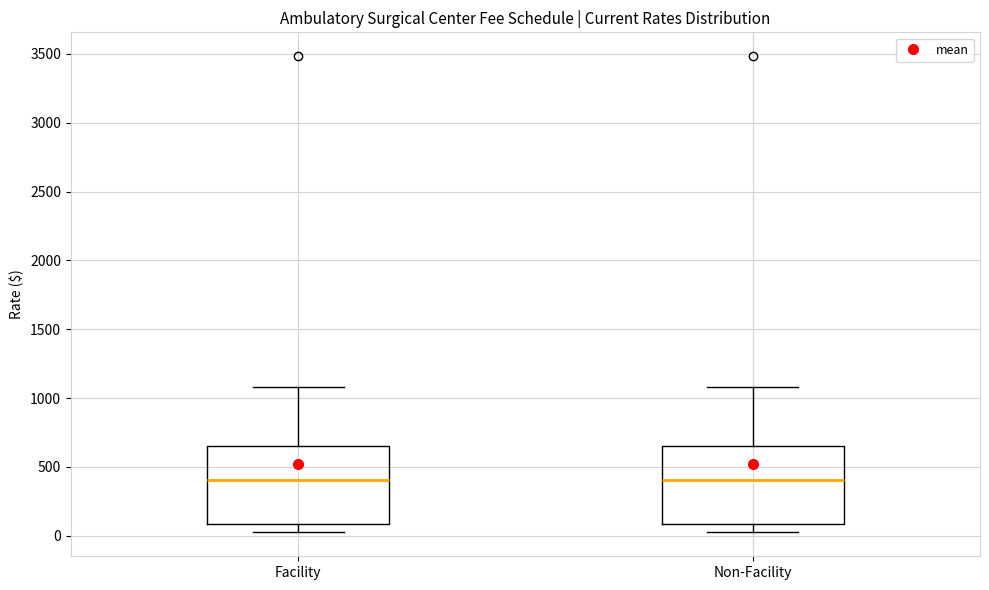

Where is the upper edge of the box for Non-Facility on the y-axis? The values are not printed on the chart, so give them approximately, as read against the axis.

650